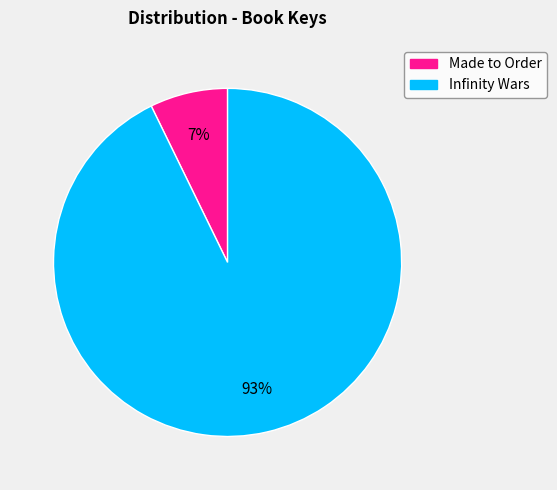

To the nearest percent, what is the combined percentage of Made to Order and Infinity Wars?

100%